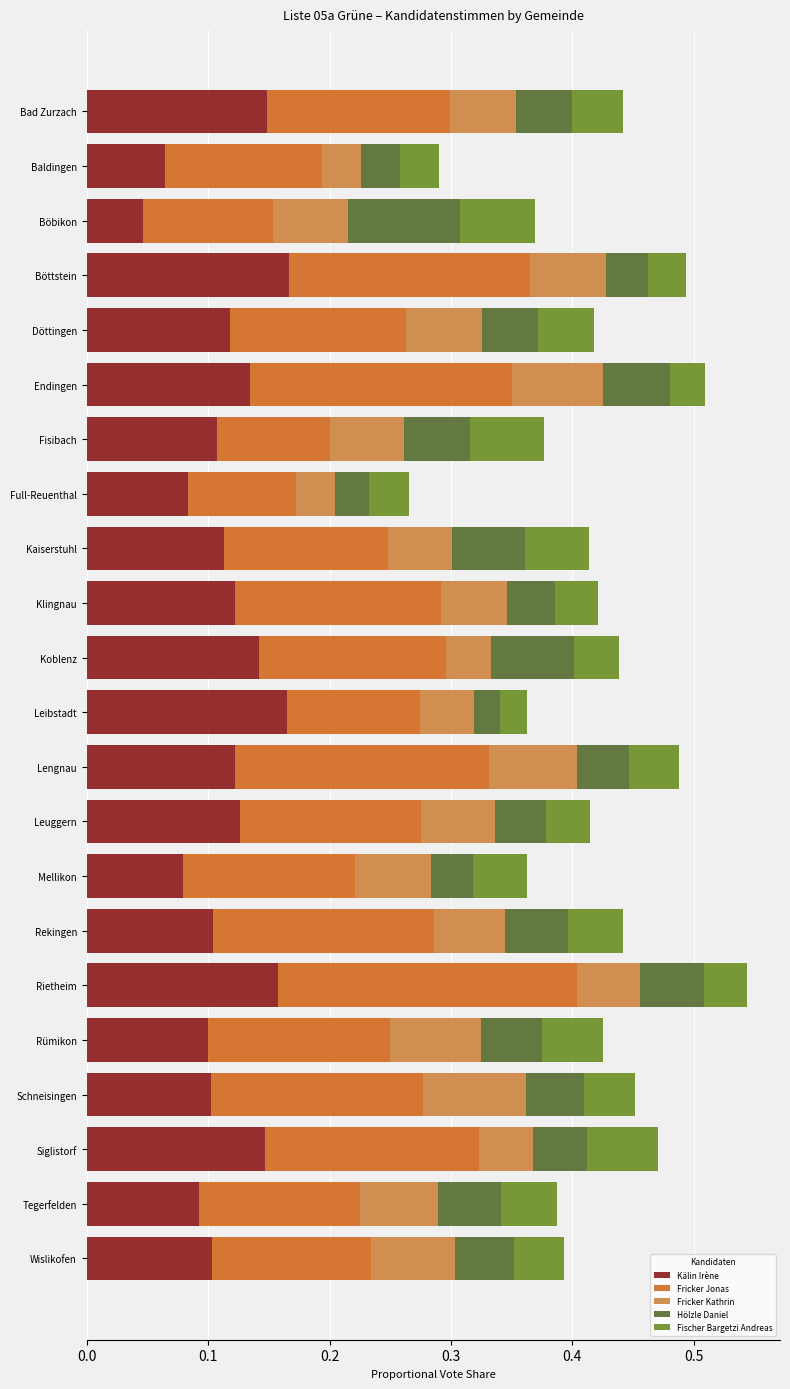

The value of Kälin Irène at Böbikon is 0.1. True or false?

False